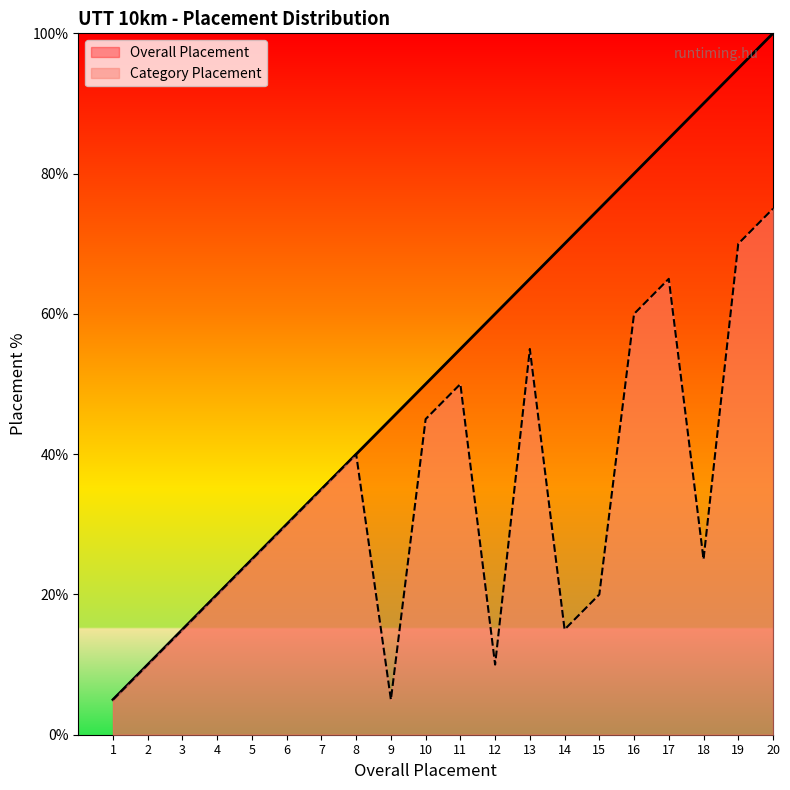

At how many categories does at least one series exceed 24?

16